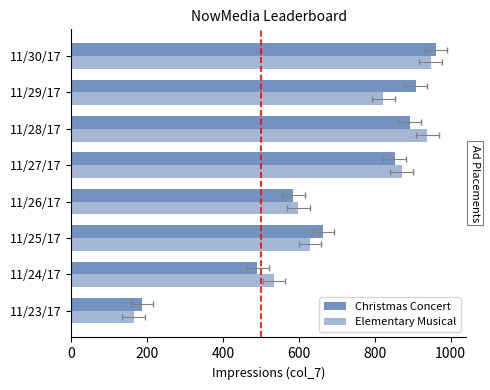

How many bars are there in each group?

2